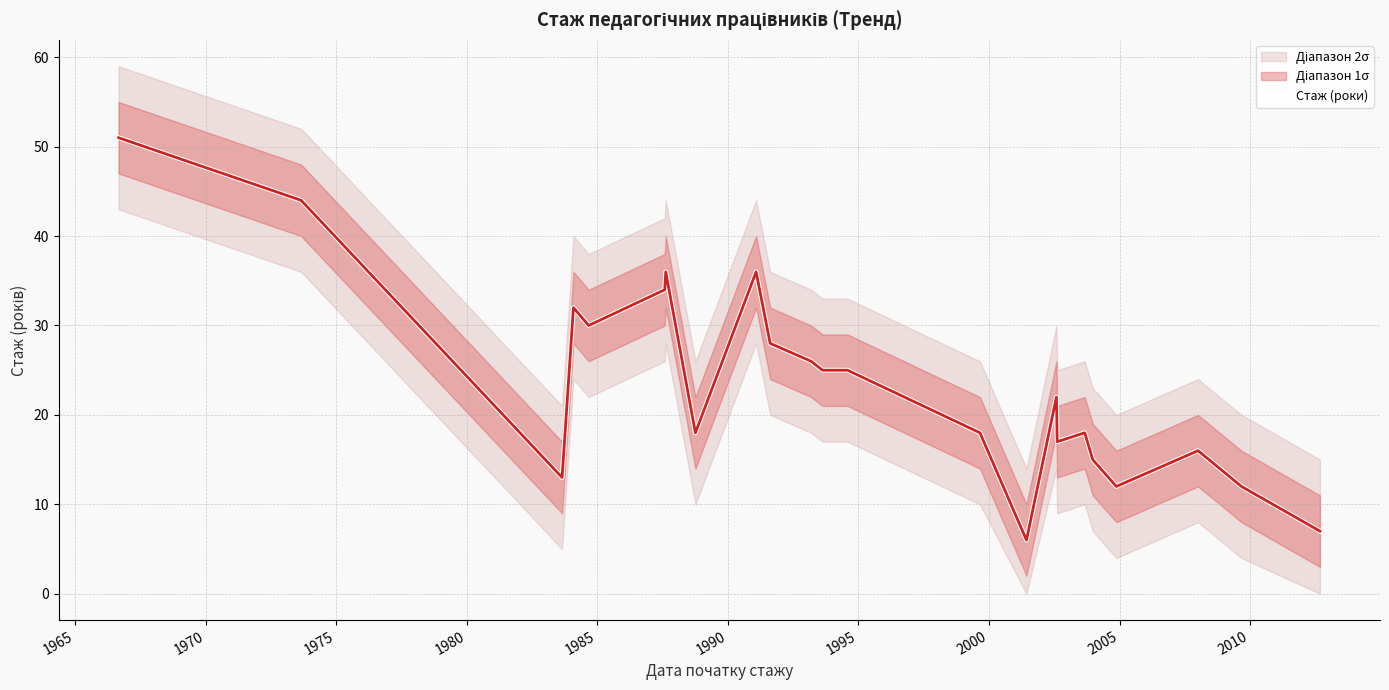

What is the highest value of the Стаж (роки) series?

51